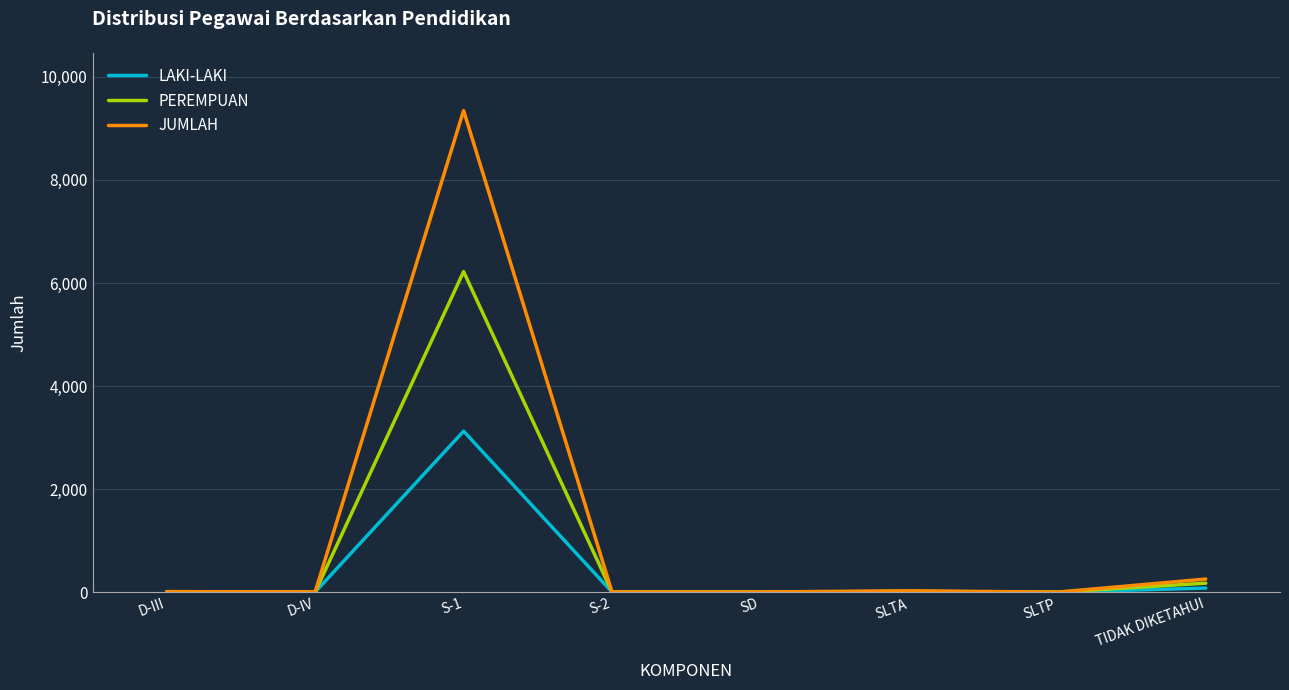

What is the difference between the maximum and minimum values in the PEREMPUAN series?

6221